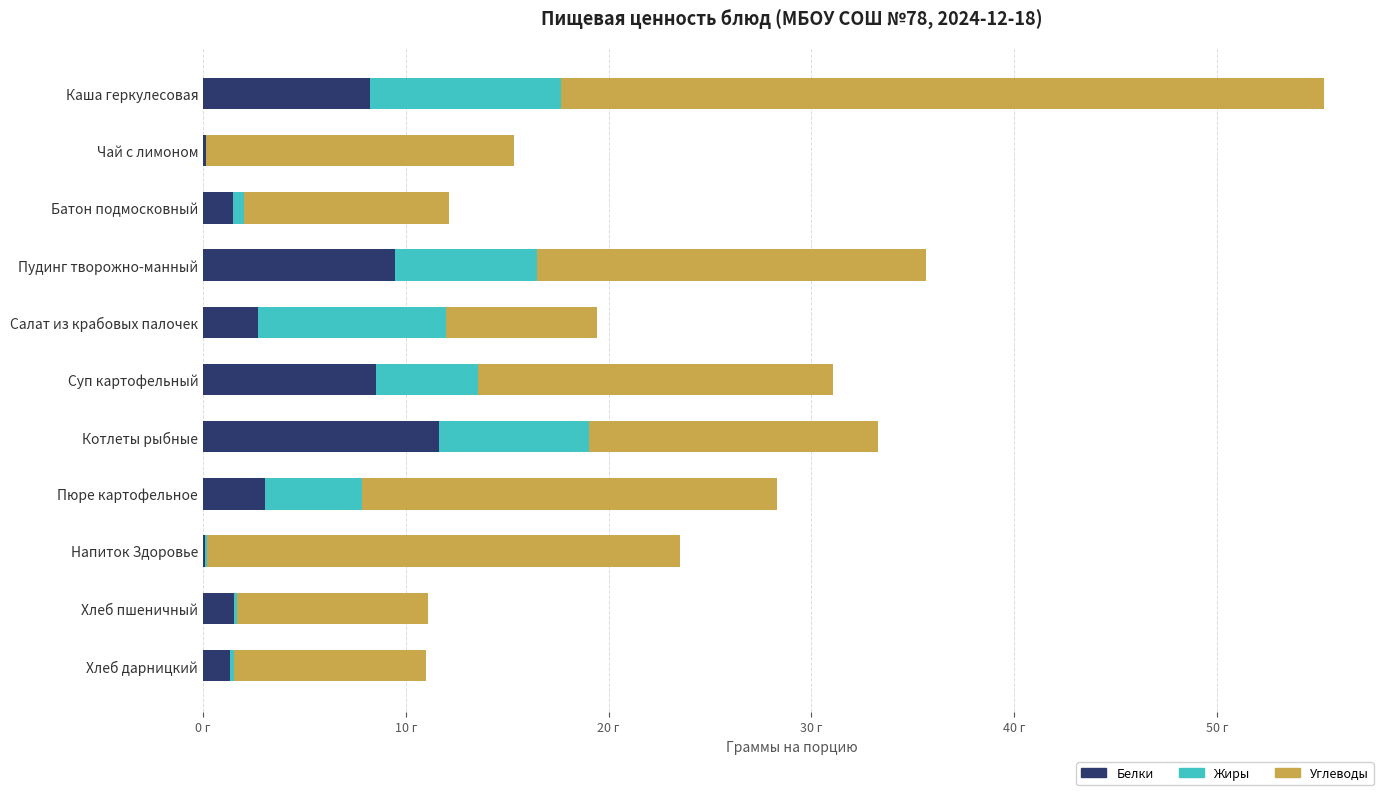

What is the sum of all Жиры values?

44.0